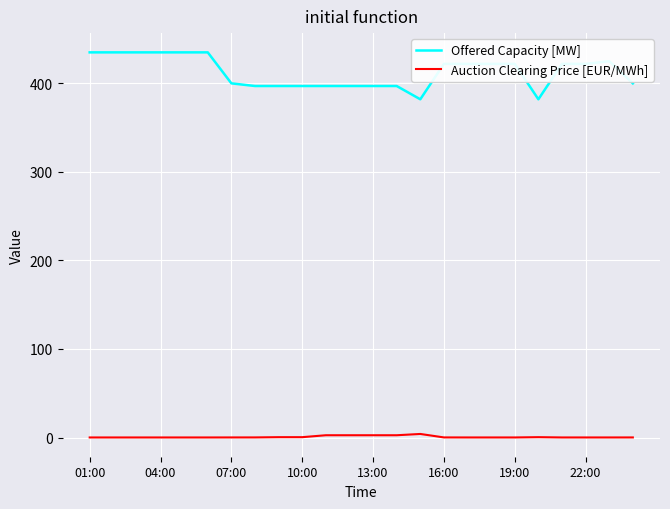

Rank the series by their maximum value, from highest to lowest.

Offered Capacity [MW], Auction Clearing Price [EUR/MWh]